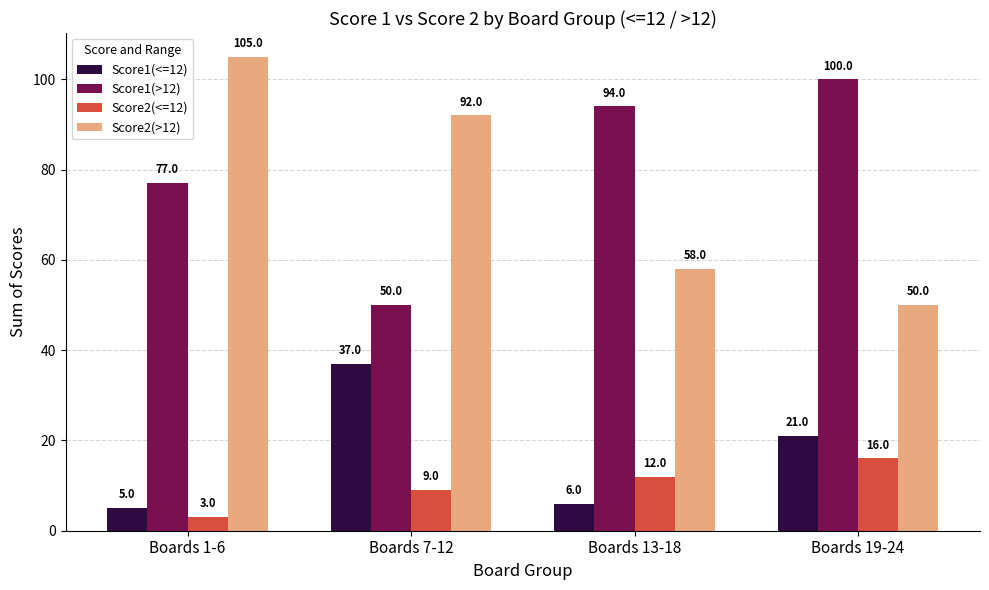

At which label does Score2(>12) first exceed 92?

Boards 1-6